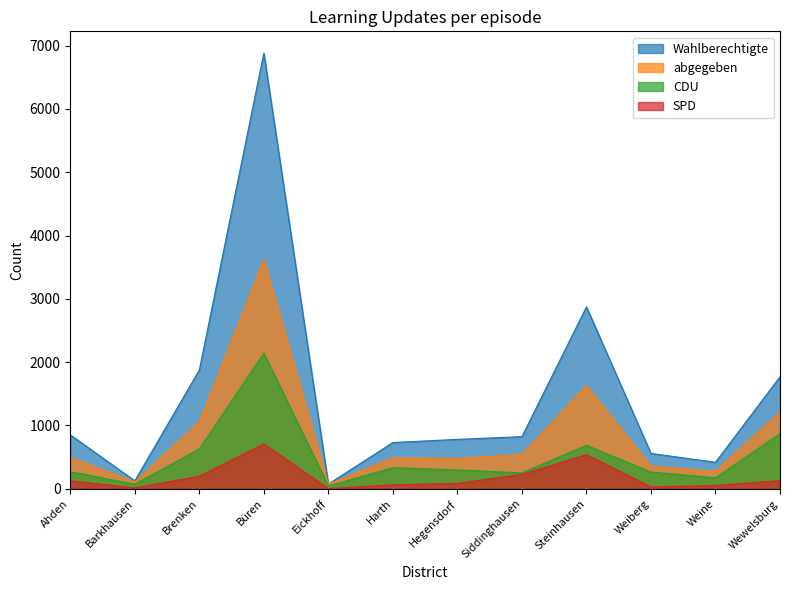

At which category does the chart reach its peak across all series?

Büren